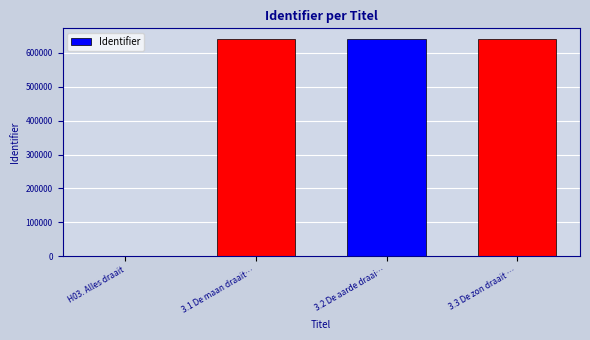

What is the change in value from H03. Alles draait to 3.1 De maan draait…?

+640730